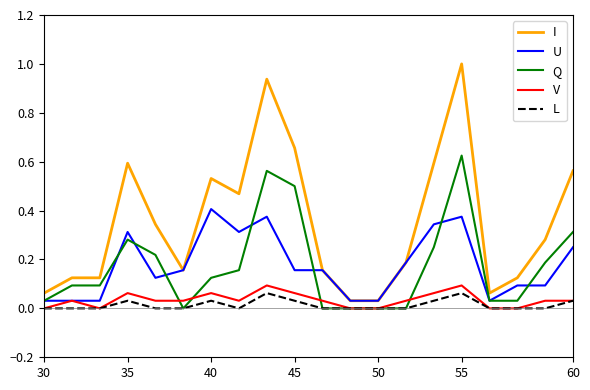

Rank the series by their maximum value, from lowest to highest.

L, V, U, Q, I